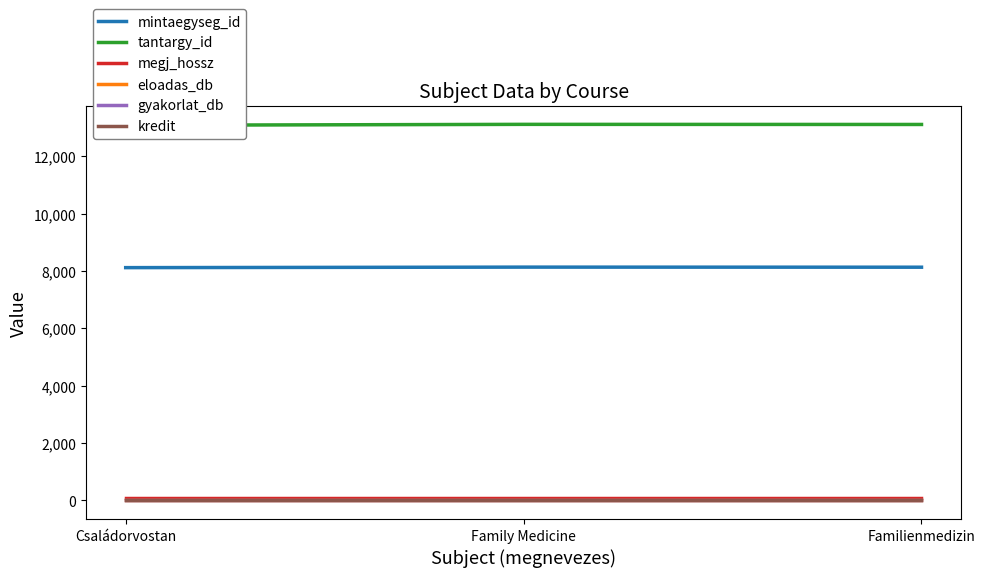

Where is eloadas_db nearest to the value 14?

Családorvostan